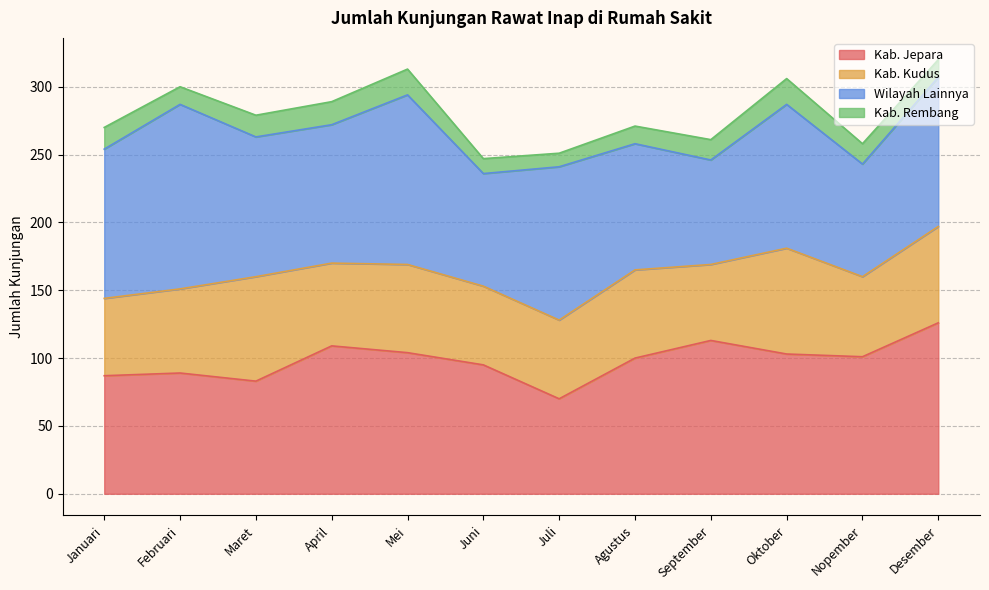

What is the difference between the highest and lowest values at Januari?

94